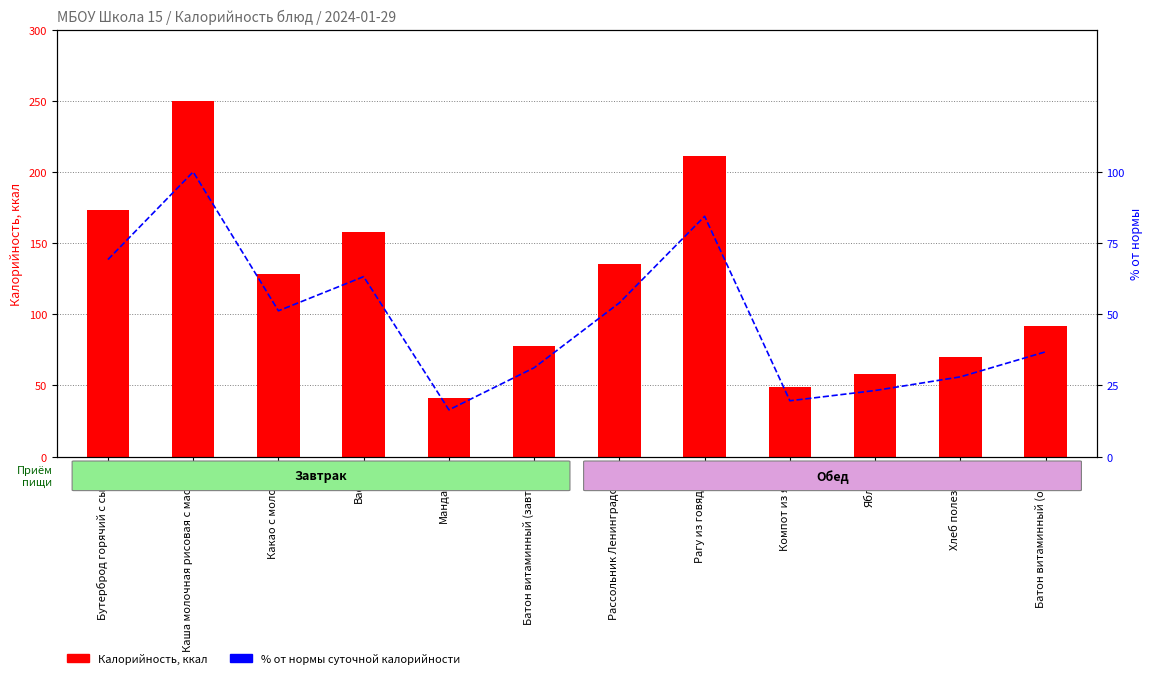

What is the sum of the Калорийность values at Бутерброд горячий с сыром and Батон витаминный (завтрак)?

251.0